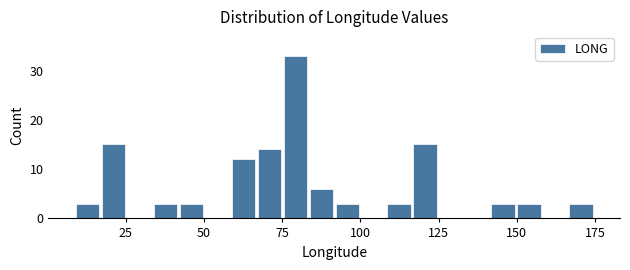

Read against the x-axis, roughly where is the centre of the tallest bar?

80